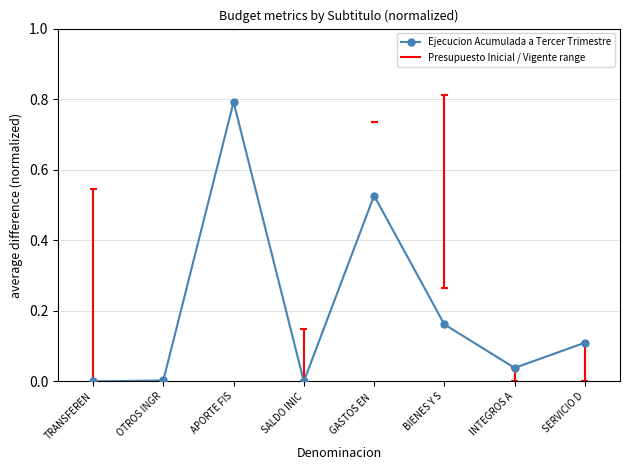

What is the label of the 7th point from the right?

OTROS INGR